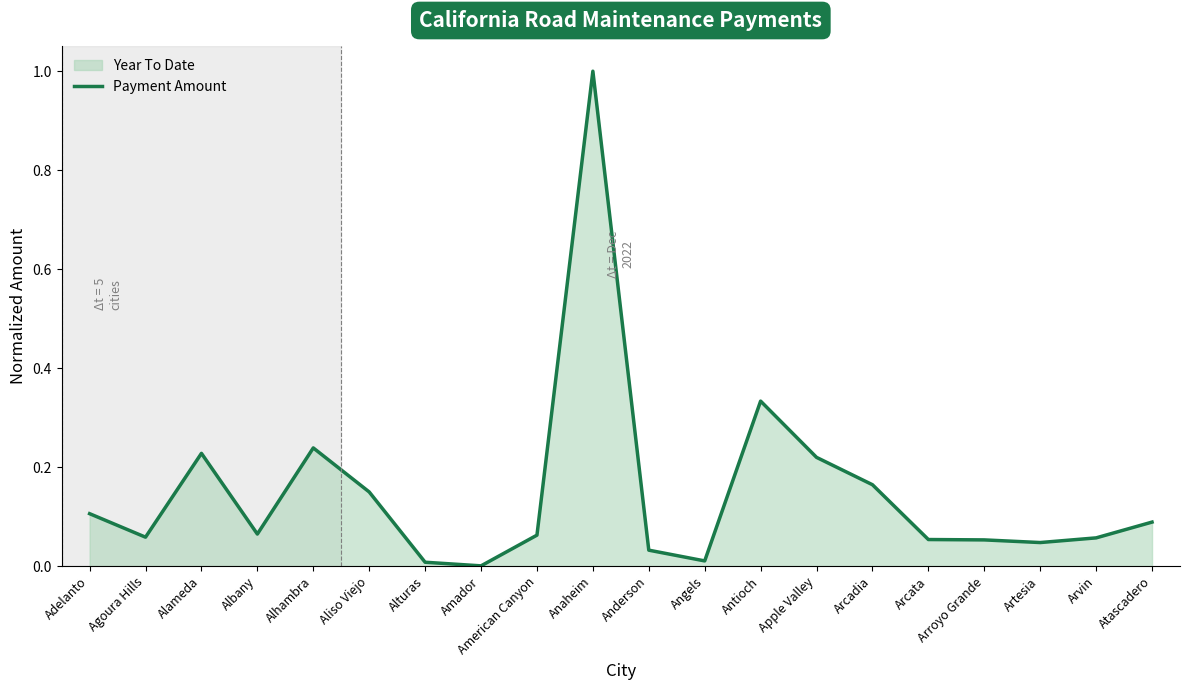

What is the value of the 10th point from the left?

1.0